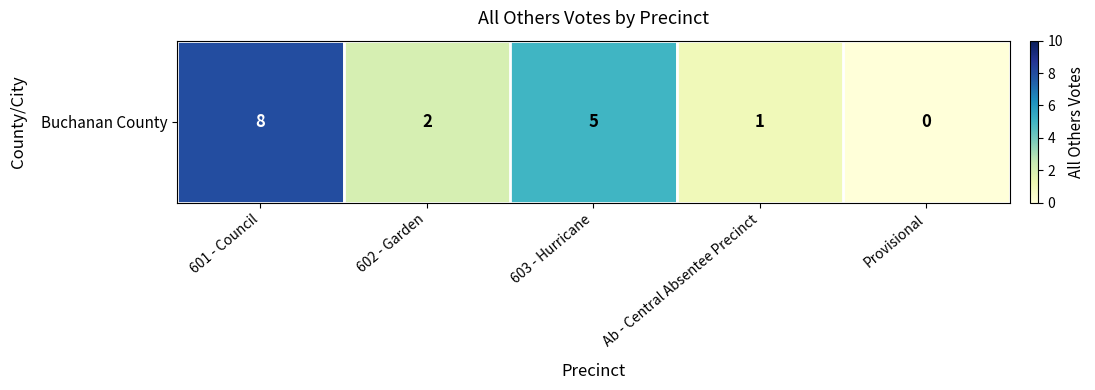

How many values are above zero?

4